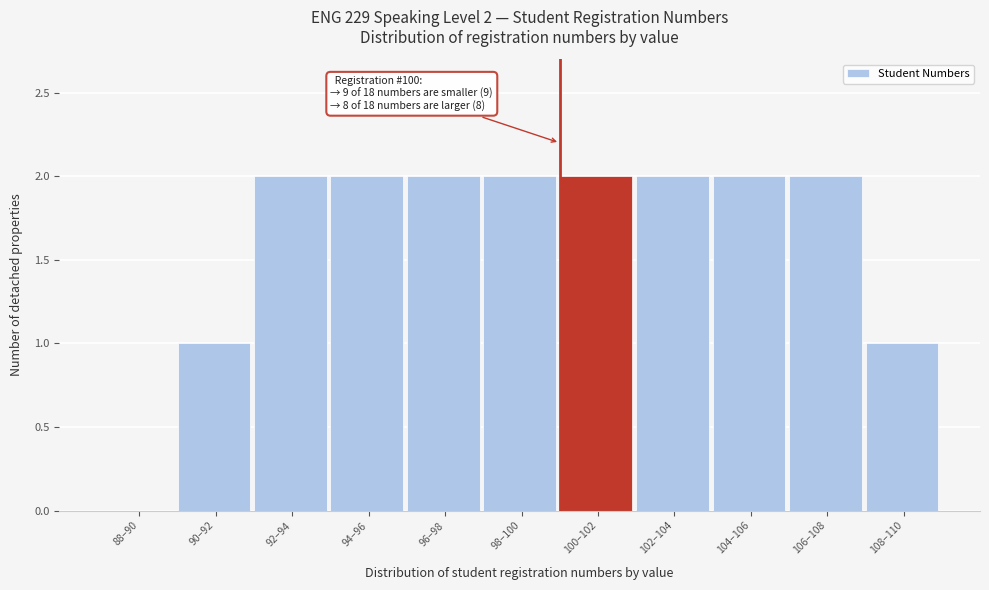

Reading left to right, list all the values displayed in this chart.

88–90=0	90–92=1	92–94=2	94–96=2	96–98=2	98–100=2	100–102=2	102–104=2	104–106=2	106–108=2	108–110=1